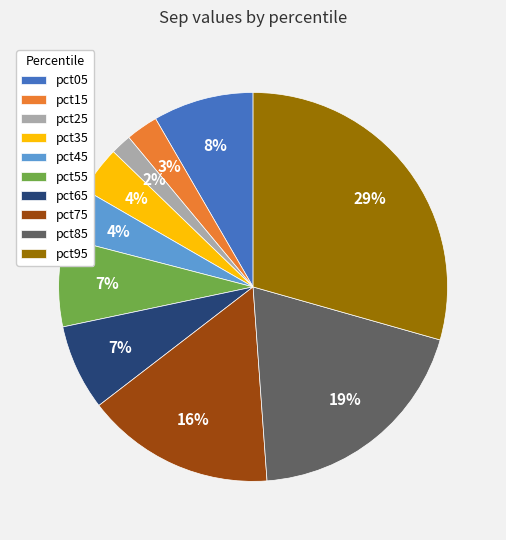

True or false: pct55 accounts for 7% of the total.

True